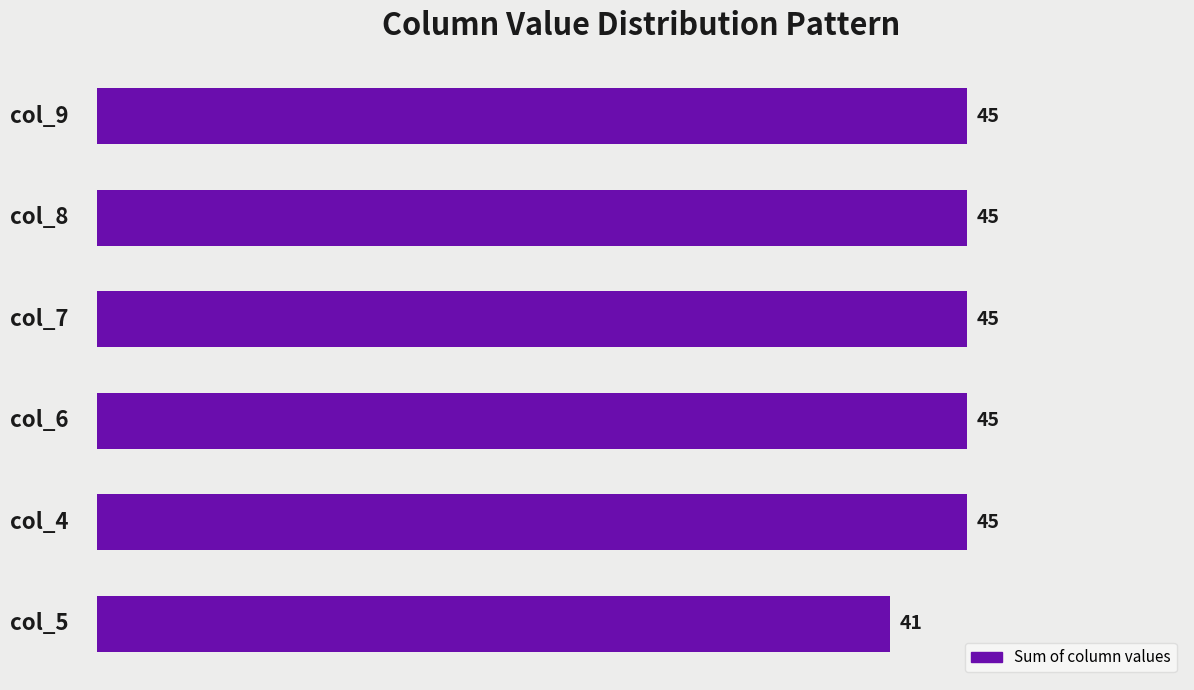

How many bars are there in total?

6